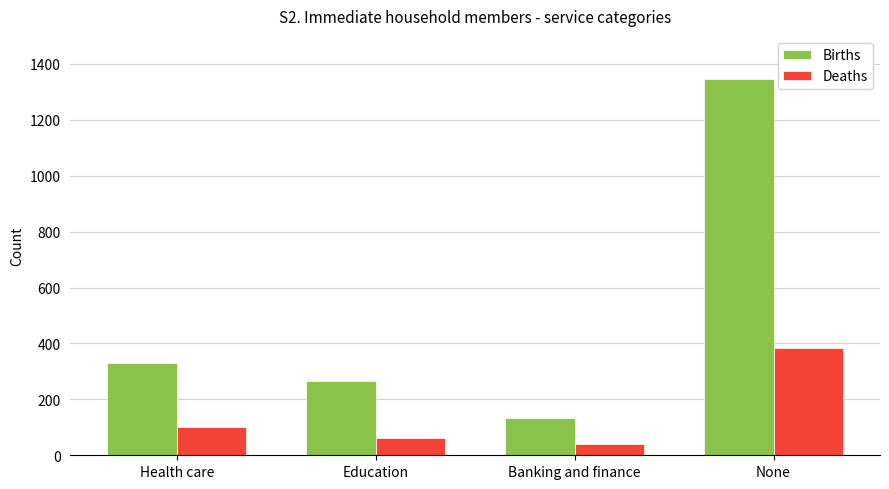

At which label is Births closest to 739?

Health care